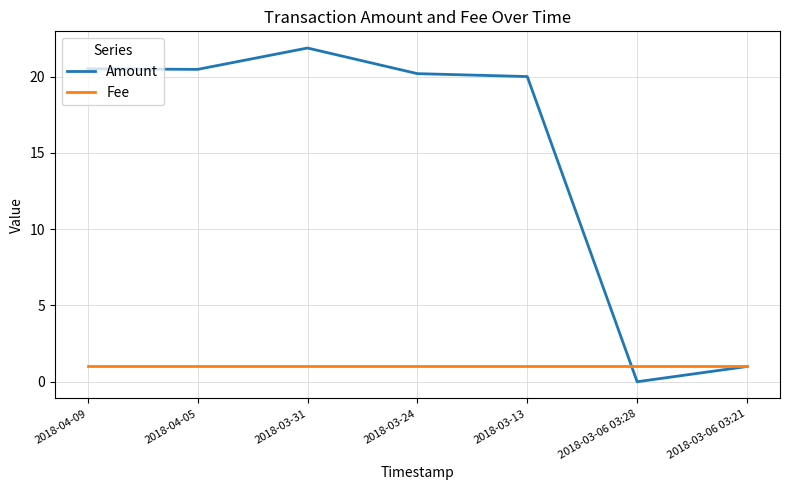

Reading left to right, extract all data points from this chart.

Amount: 2018-04-09=20.5	2018-04-05=20.5	2018-03-31=21.9	2018-03-24=20.2	2018-03-13=20.0	2018-03-06 03:28=0.0	2018-03-06 03:21=1.0
Fee: 2018-04-09=1.0	2018-04-05=1.0	2018-03-31=1.0	2018-03-24=1.0	2018-03-13=1.0	2018-03-06 03:28=1.0	2018-03-06 03:21=1.0